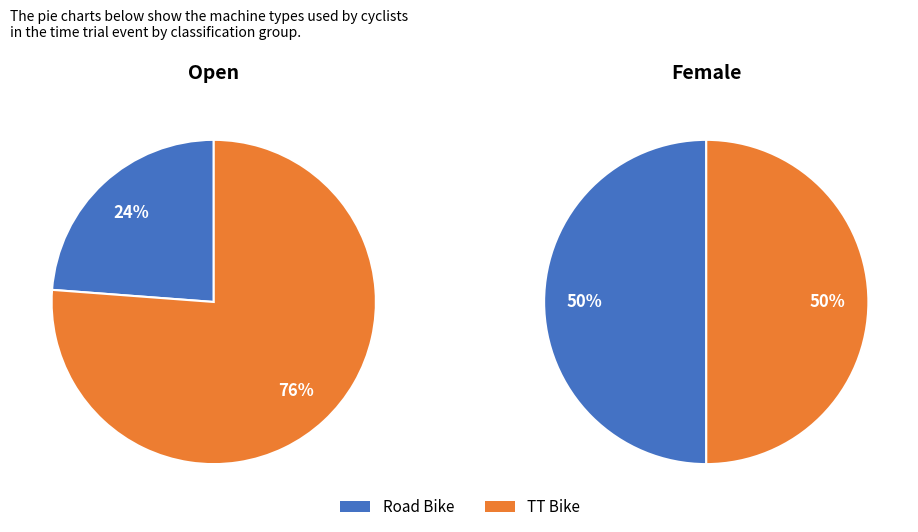

What is the majority slice?

TT Bike